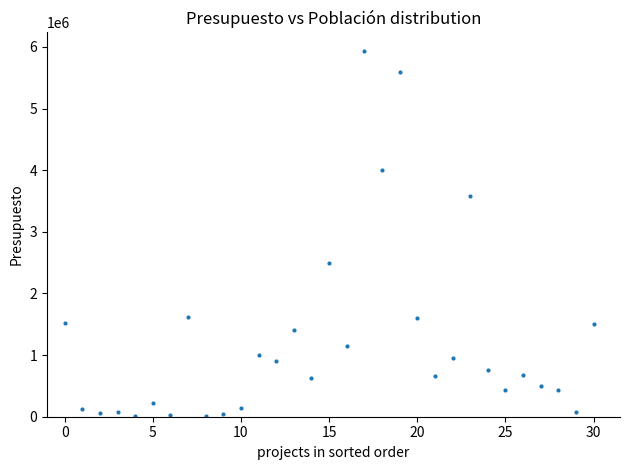

What Y value in the scatter plot is closest to 2977496?

2498585.6